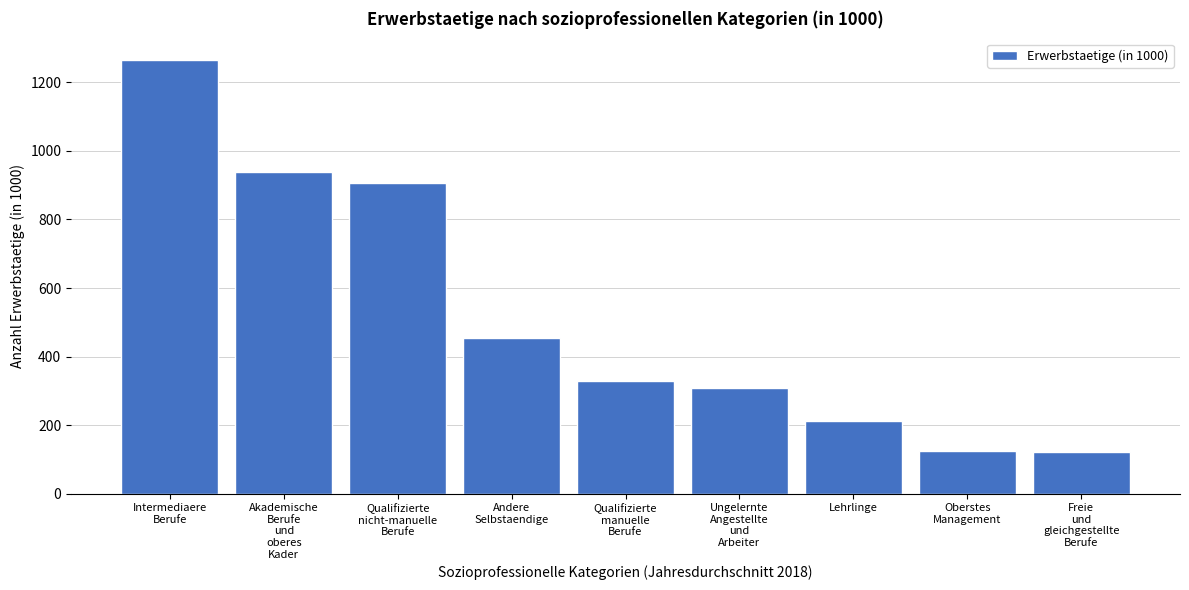

What is the minimum value shown in the chart?

122.6